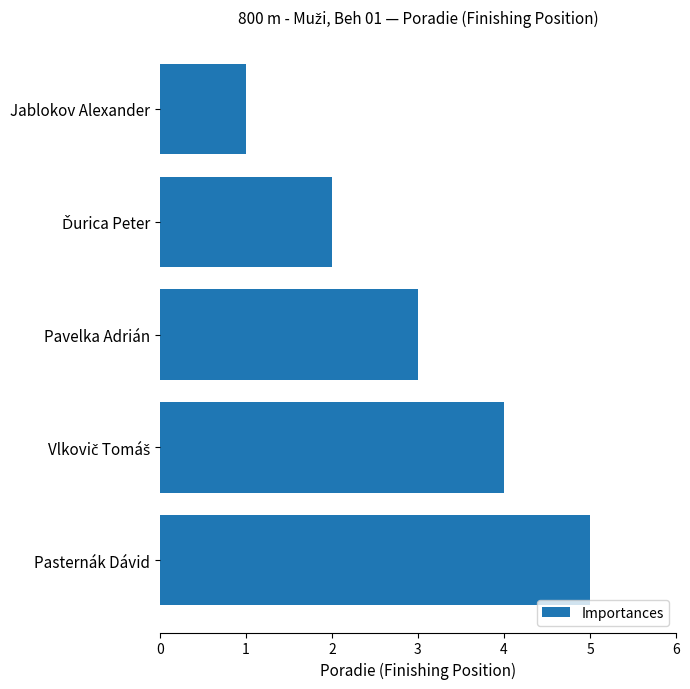

Is it true that the value at Jablokov Alexander is 0?

False